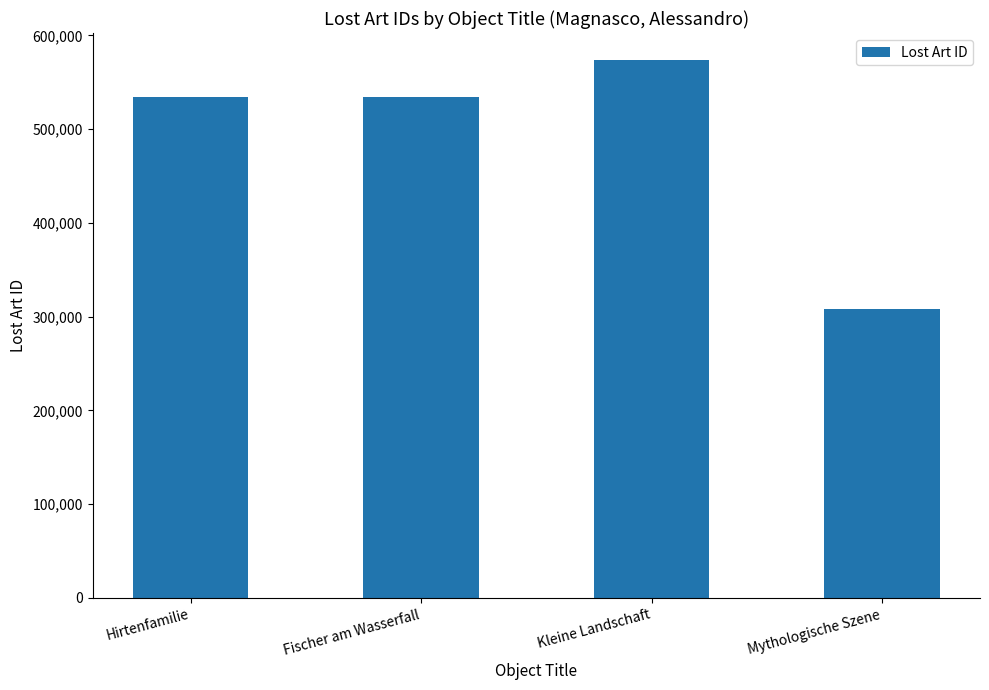

The value at Mythologische Szene is 308708. True or false?

True